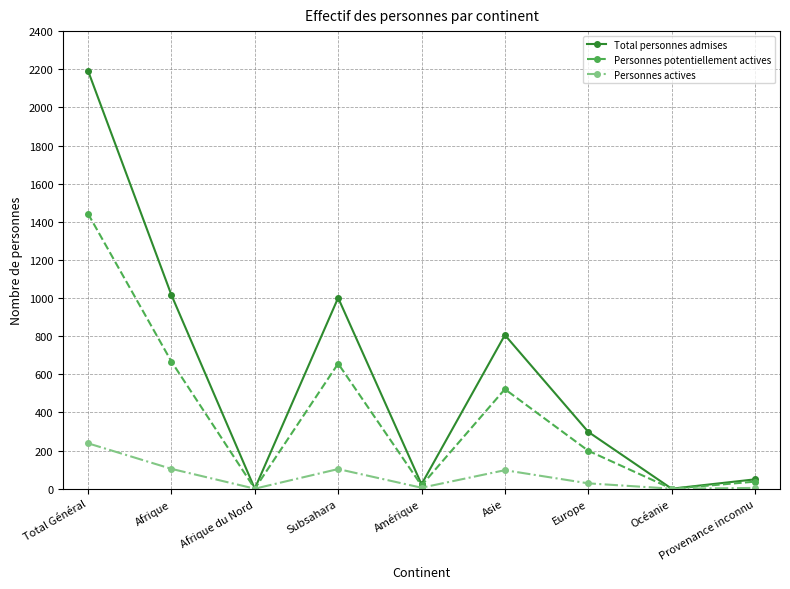

List the series in order of their overall mean, lowest first.

Personnes actives, Personnes potentiellement actives, Total personnes admises